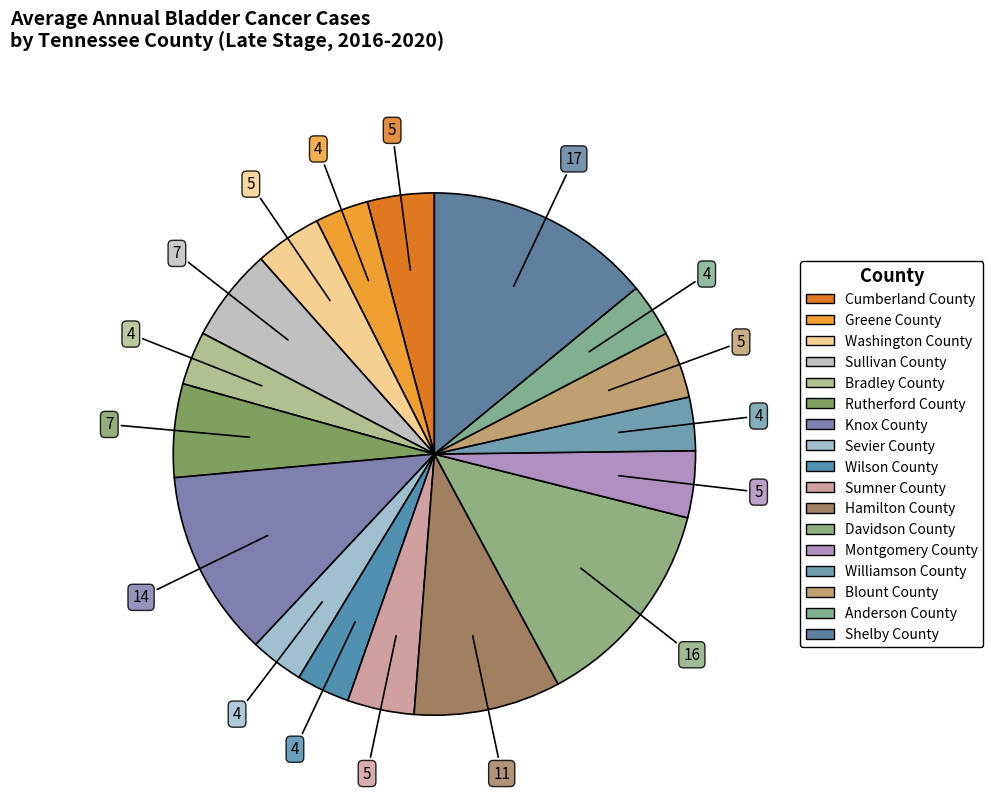

How many segments does this pie chart have?

17